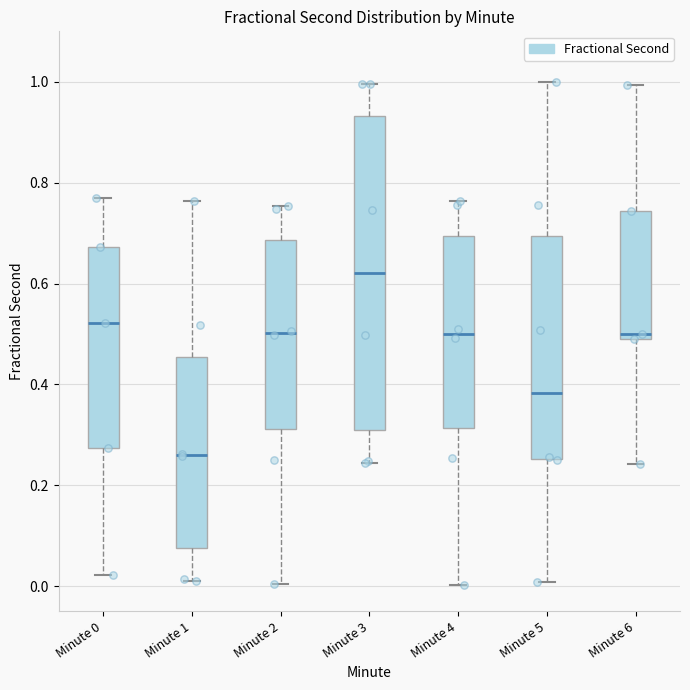

Reading left to right, transcribe this box plot: for each box, give where its median line is, the range the box spans, and where its two whiskers end, as read against the y-axis. The values are not printed on the chart, so give them approximately, as read against the axis.

Minute 0: median 0.52, box 0.28 to 0.68, whiskers 0.02 to 0.76
Minute 1: median 0.26, box 0.08 to 0.46, whiskers 0.02 to 0.76
Minute 2: median 0.50, box 0.32 to 0.68, whiskers 0.00 to 0.76
Minute 3: median 0.62, box 0.32 to 0.94, whiskers 0.24 to 1.00
Minute 4: median 0.50, box 0.32 to 0.70, whiskers 0.00 to 0.76
Minute 5: median 0.38, box 0.26 to 0.70, whiskers 0.00 to 1.00
Minute 6: median 0.50, box 0.48 to 0.74, whiskers 0.24 to 1.00